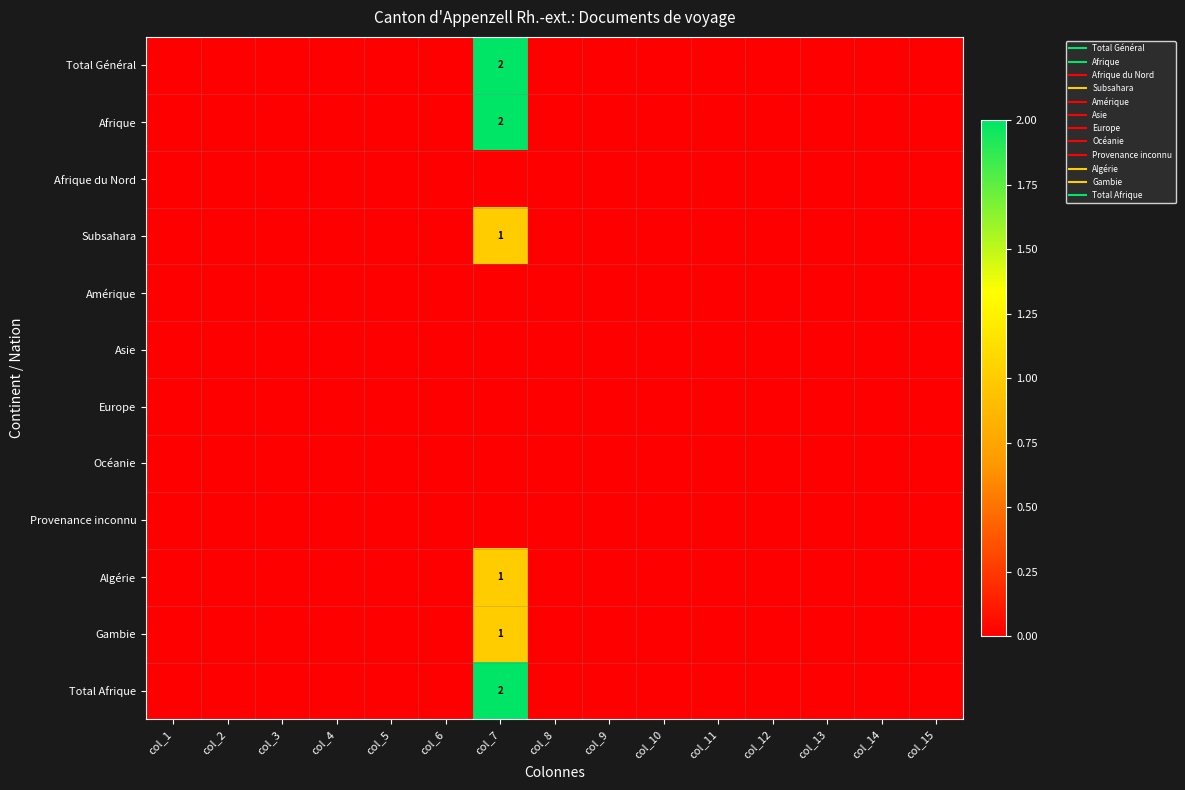

How many Algérie values are between 0 and 1?

15